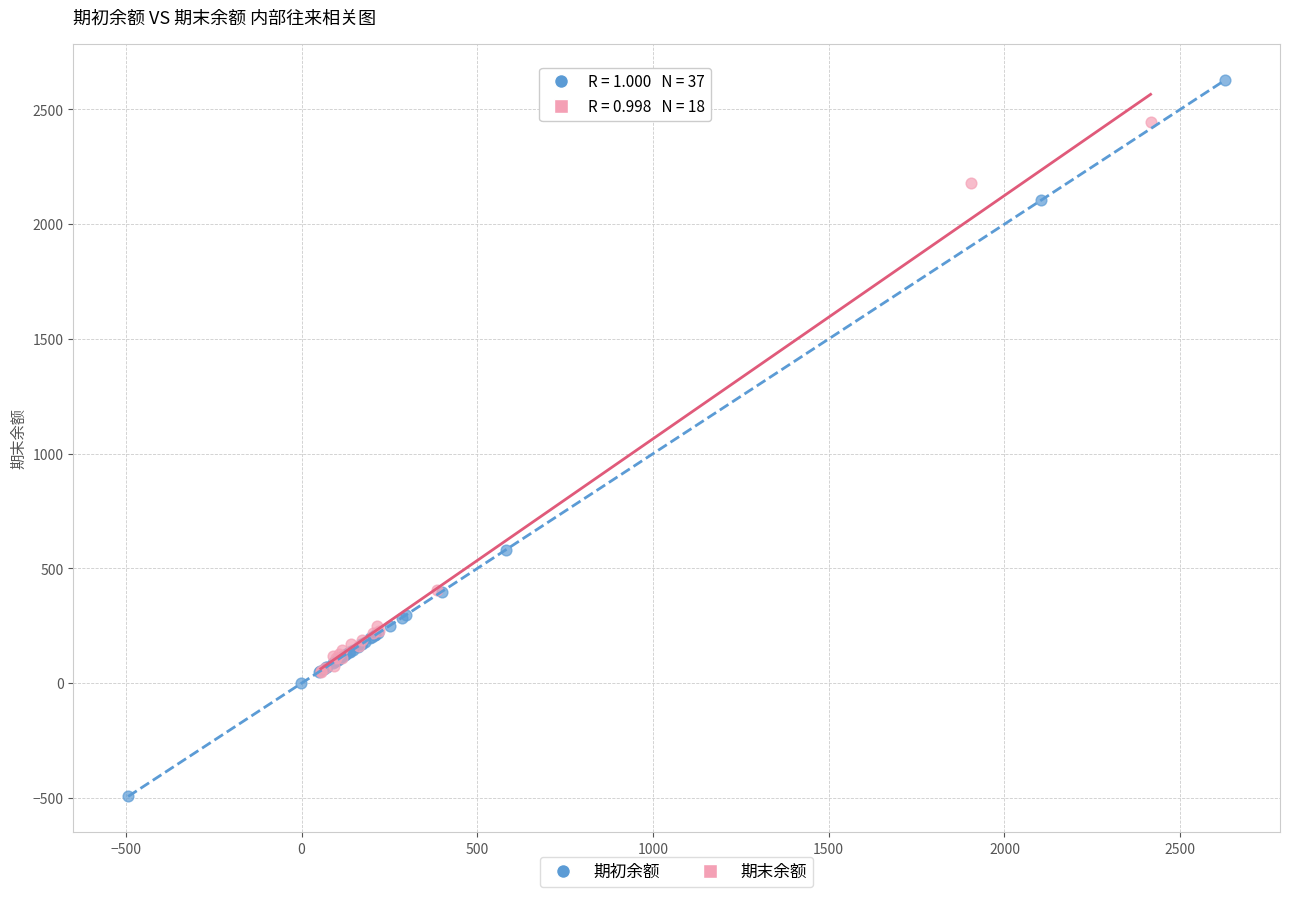

Which series reaches the minimum Y coordinate?

期初余额